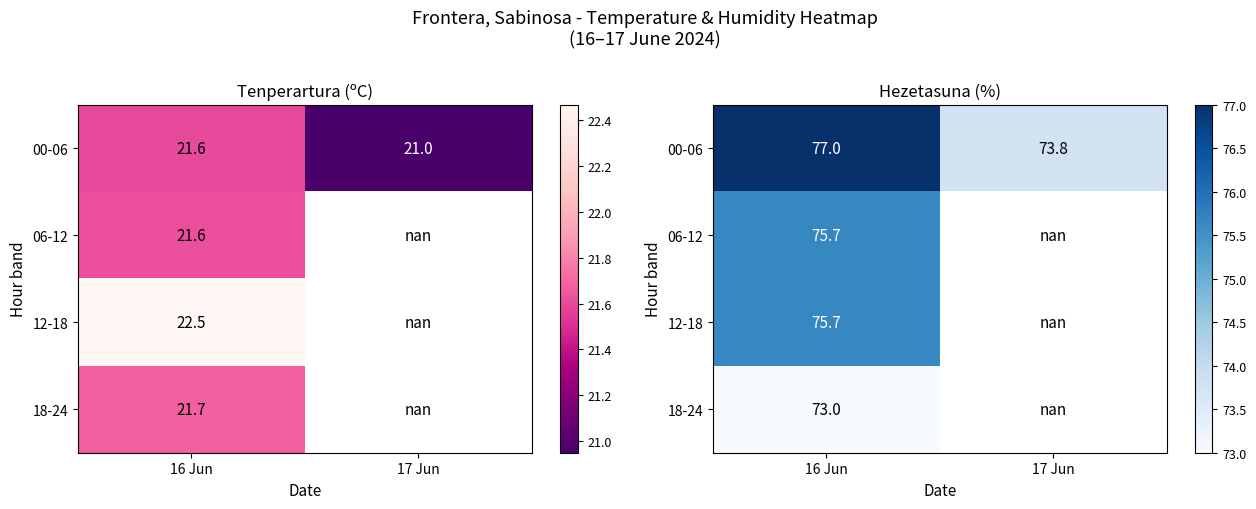

Which category has the highest value in the 00-06 series?

16 Jun